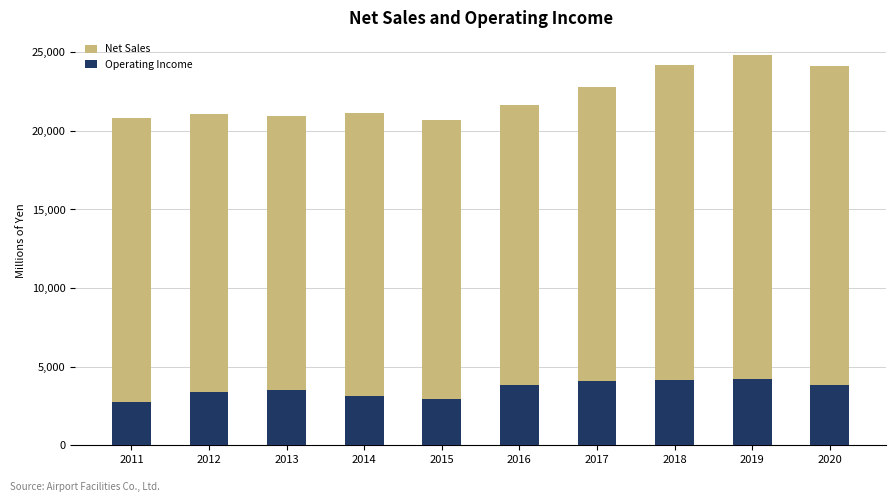

What is the total value across all series at 2014?

24276